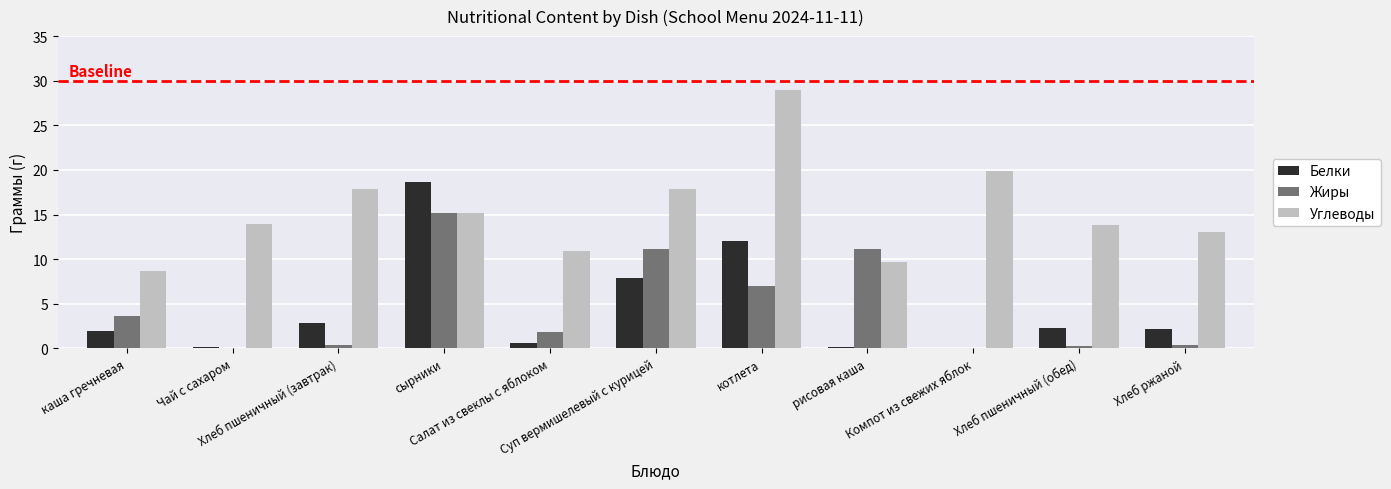

What is the maximum value shown in the chart?

29.0